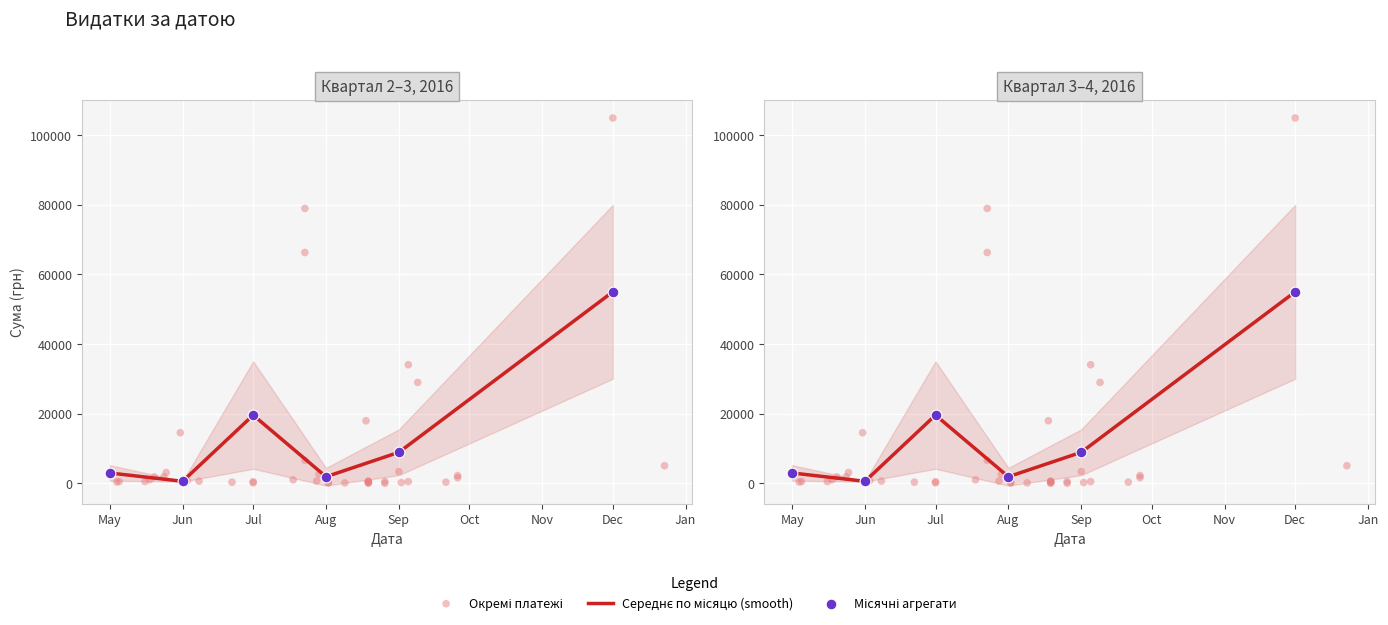

What is the change in value from 26.08.2016 to 19.08.2016?

+208.6